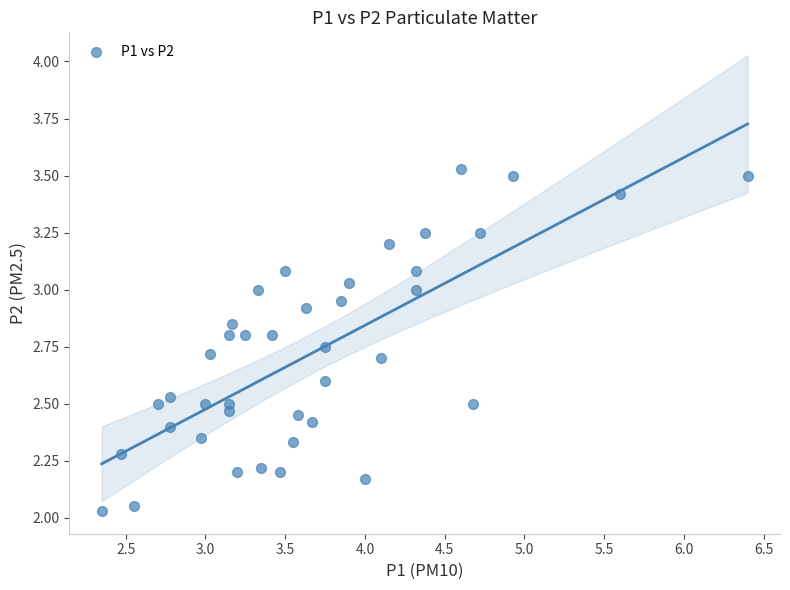

What is the range of Y values (max minus min)?

1.5